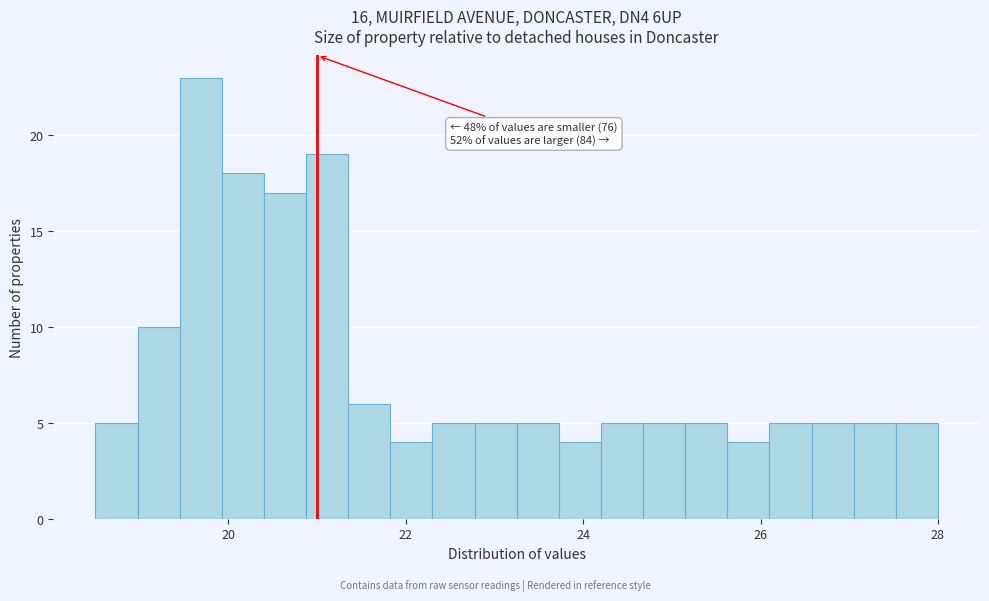

Around what value on the x-axis is the tallest bar? Give the approximate position of its centre, as read against the axis.

19.6